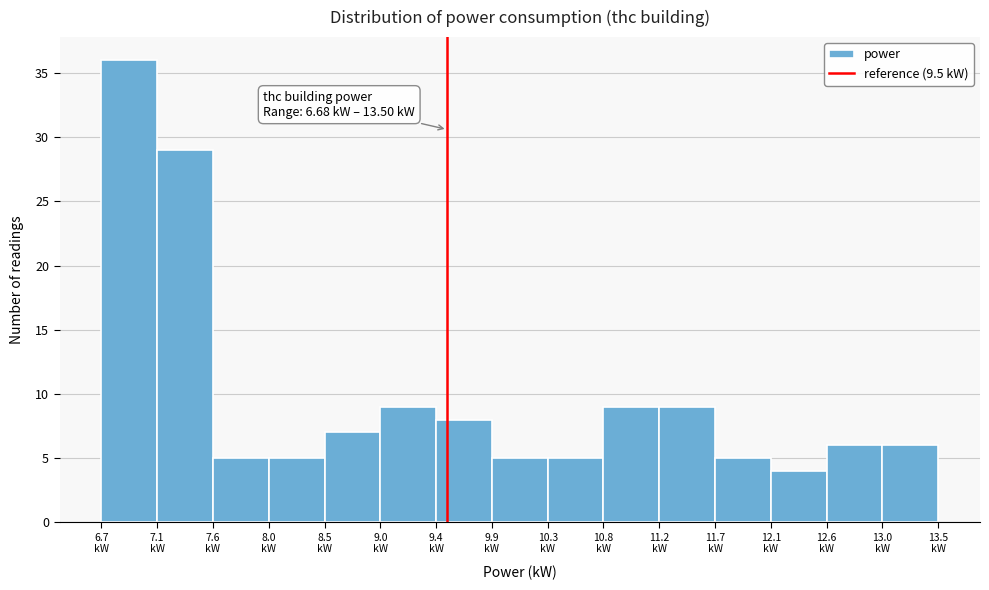

Which range on the x-axis has the tallest bar?

6.70 to 7.15